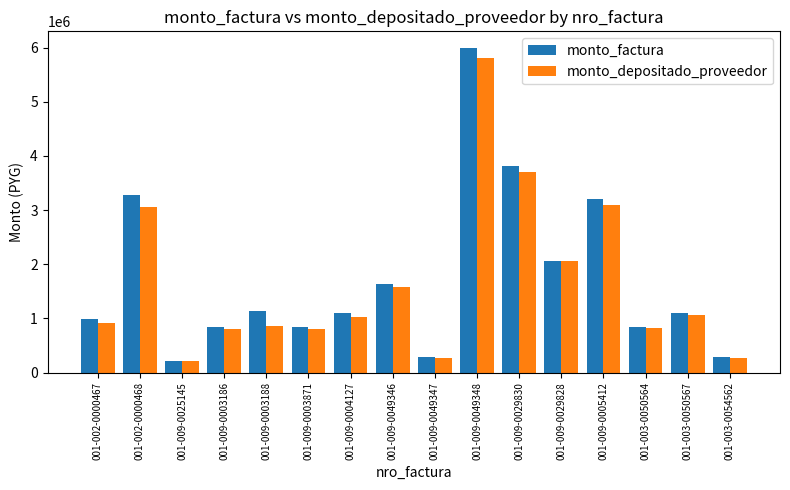

What is the maximum value shown in the chart?

6000000